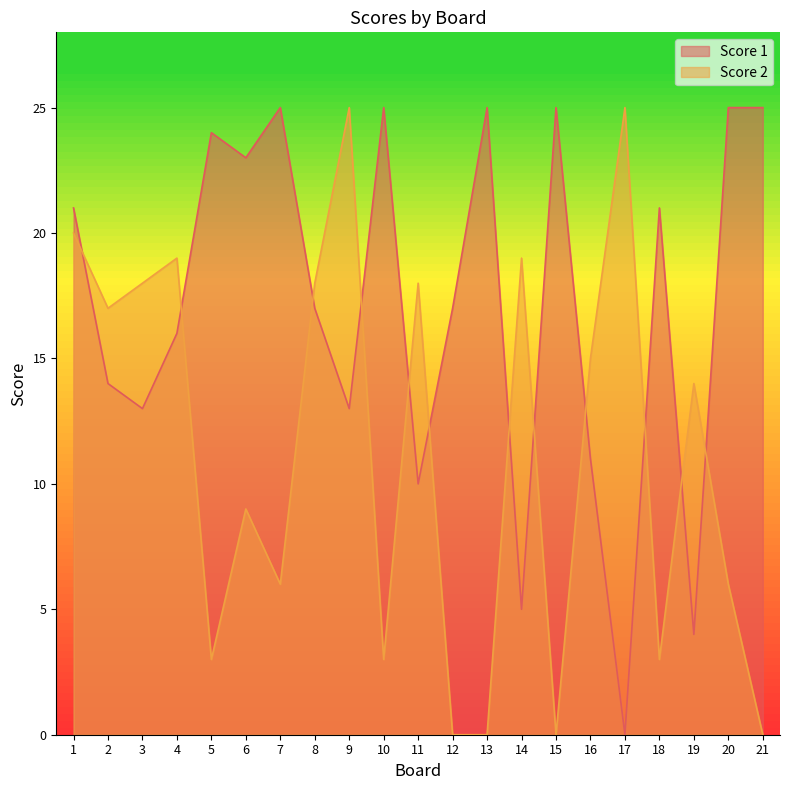

How many values in the Score 2 series are below 14?

10